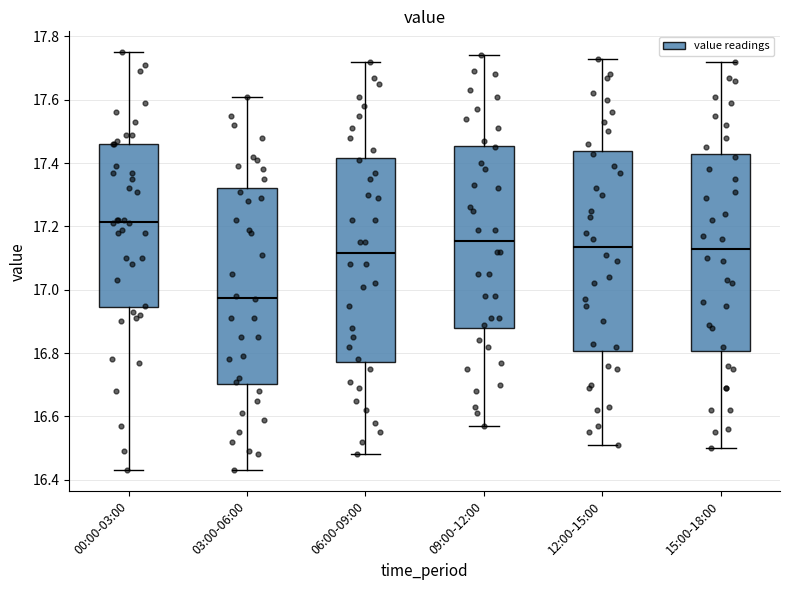

Which box's median line is the lowest?

03:00-06:00